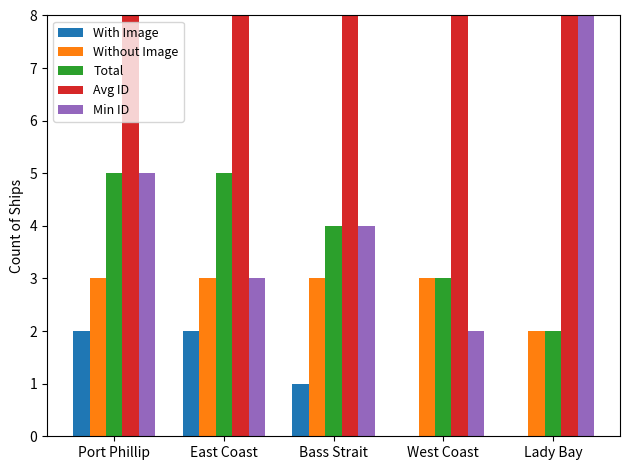

At which label does Without Image reach its peak?

Port Phillip